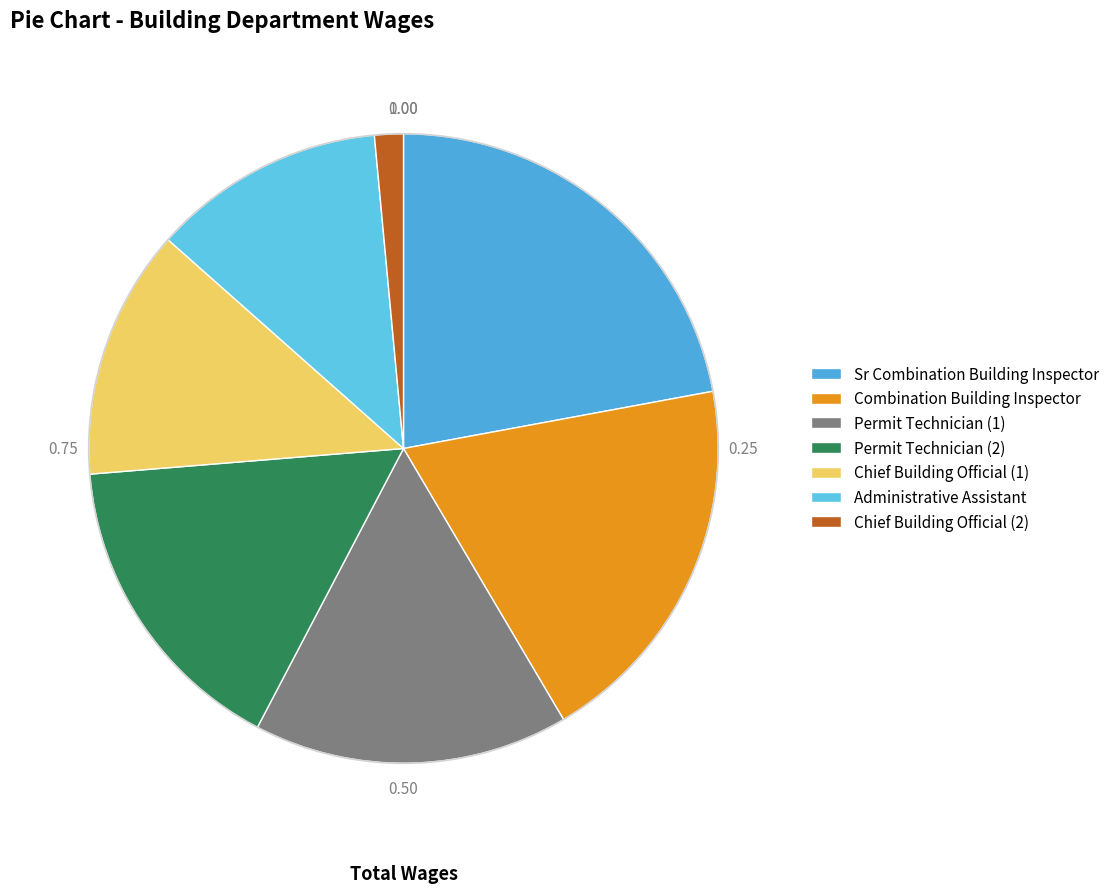

Which category has the smallest portion of the pie?

Chief Building Official (2)